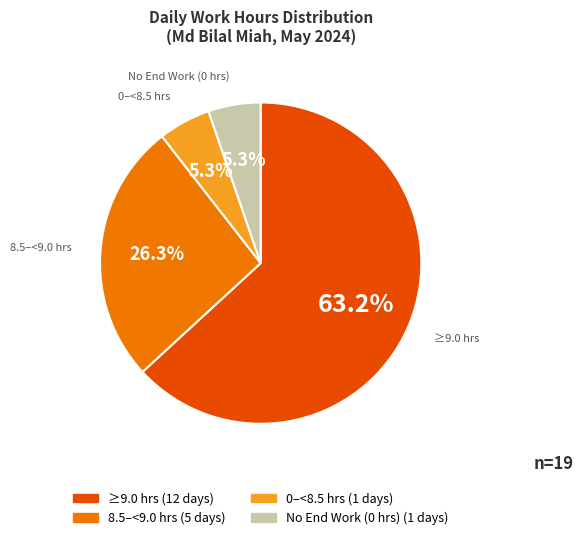

Does any single category account for the majority?

Yes